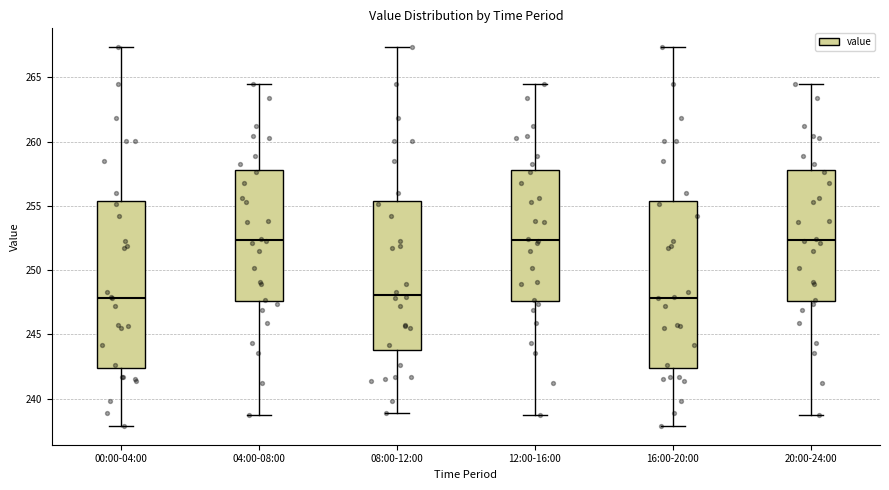

Where is the lower edge of the box for 04:00-08:00 on the y-axis? The values are not printed on the chart, so give them approximately, as read against the axis.

247.5